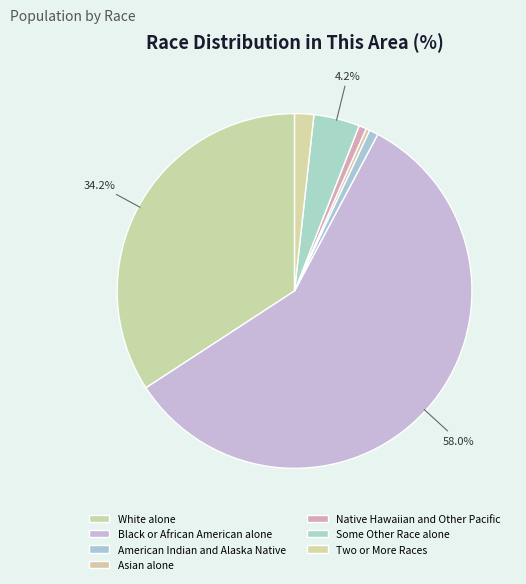

Count the number of slices in the pie.

7